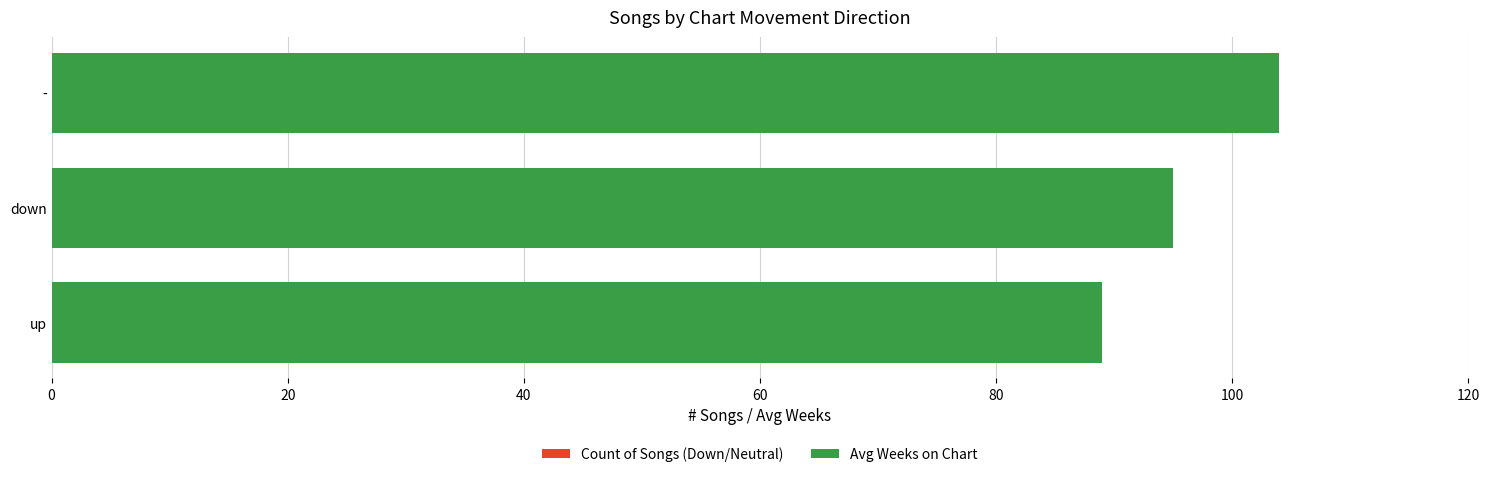

Rank the series by their average value, from highest to lowest.

Avg Weeks on Chart, Count of Songs (Down/Neutral)